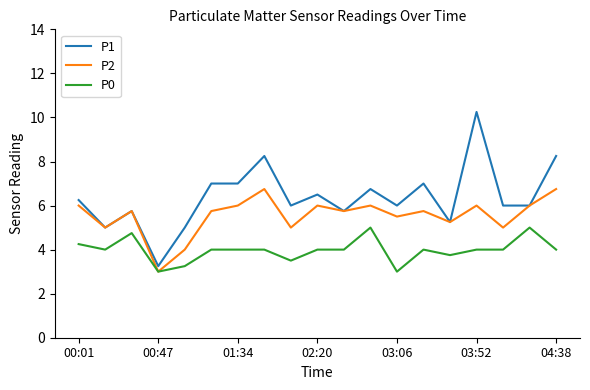

Which series has the largest total across all categories?

P1